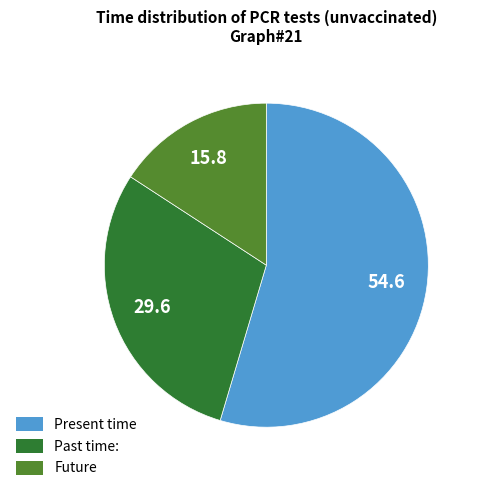

Is there a majority slice in this chart?

Yes